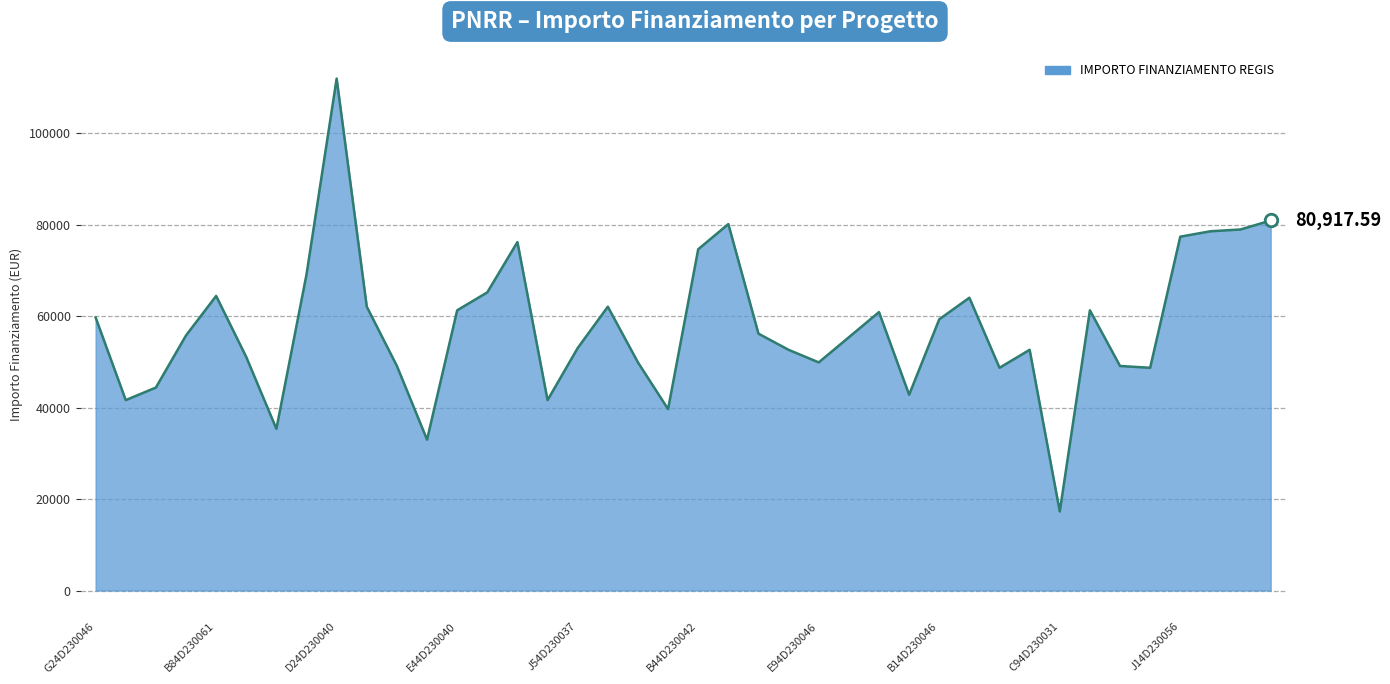

How many points are lower than both their immediate neighbors (excluding endpoints)?

10